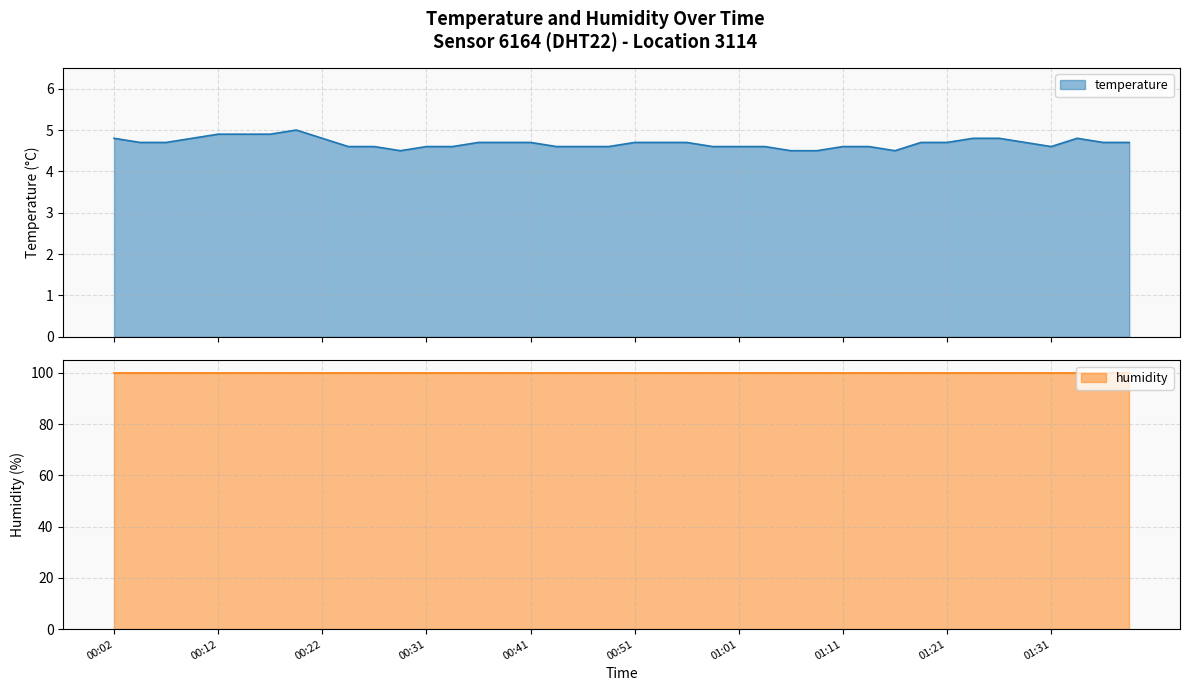

Read the humidity value at 12:00.

99.9